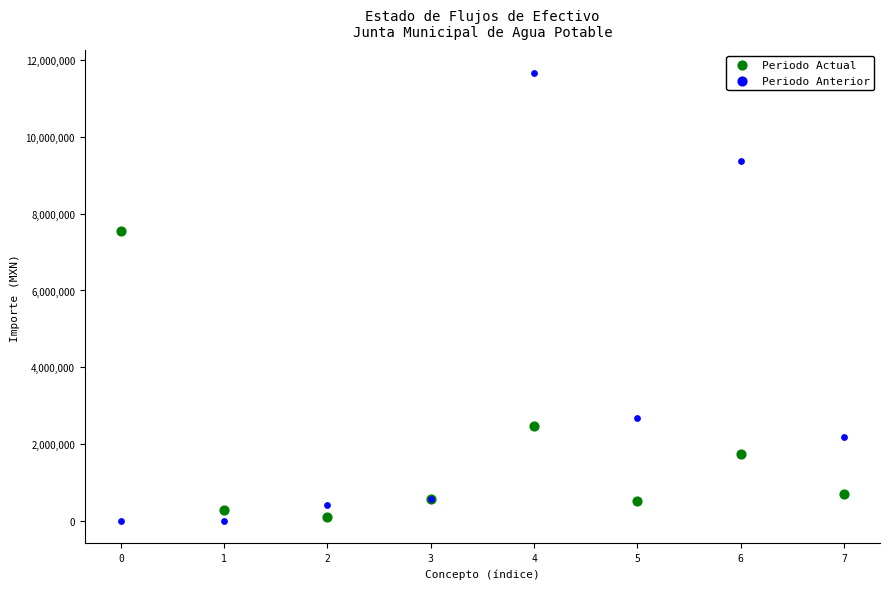

In the Periodo Anterior series, what Y value is closest to 5838967?

2682899.6